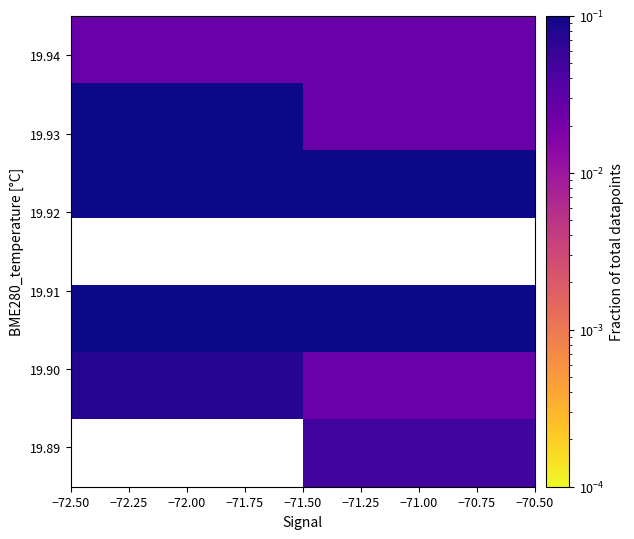

How many distinct data groups are displayed?

7